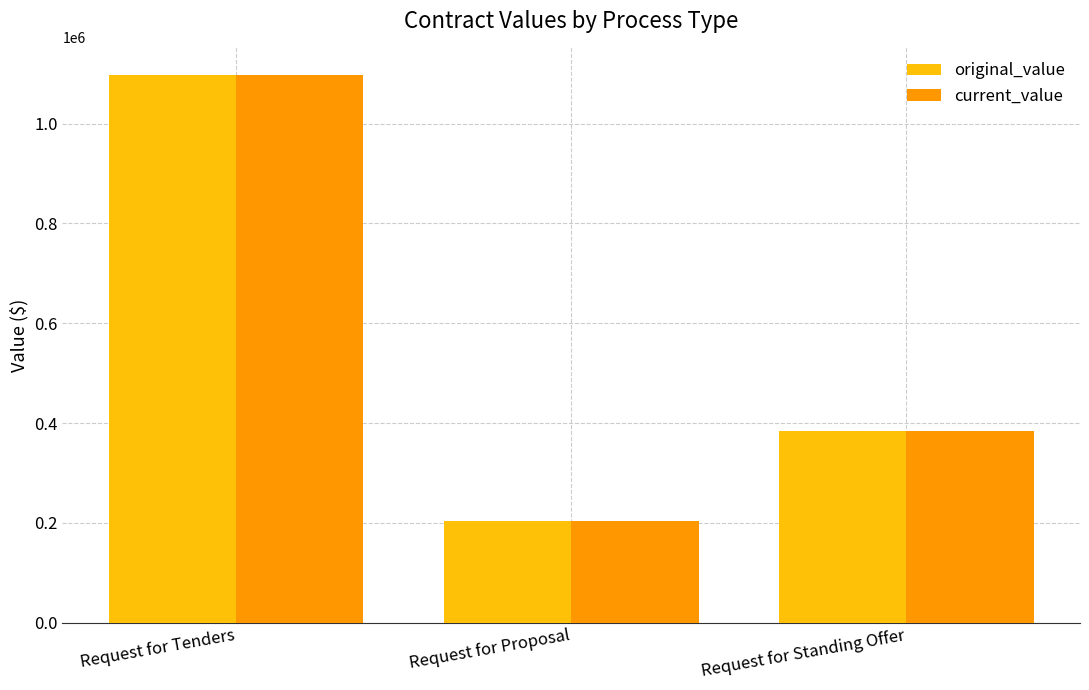

Where is current_value nearest to the value 651008?

Request for Standing Offer